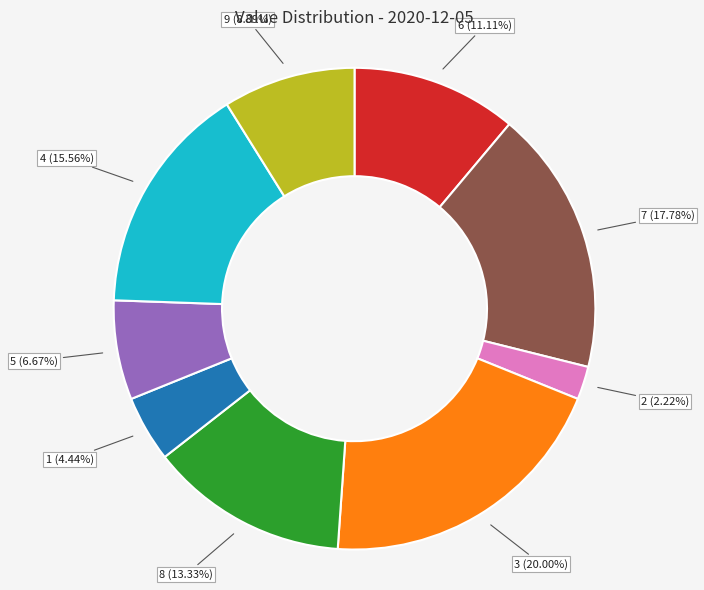

Is the sum of 1 and 8 greater than half?

No